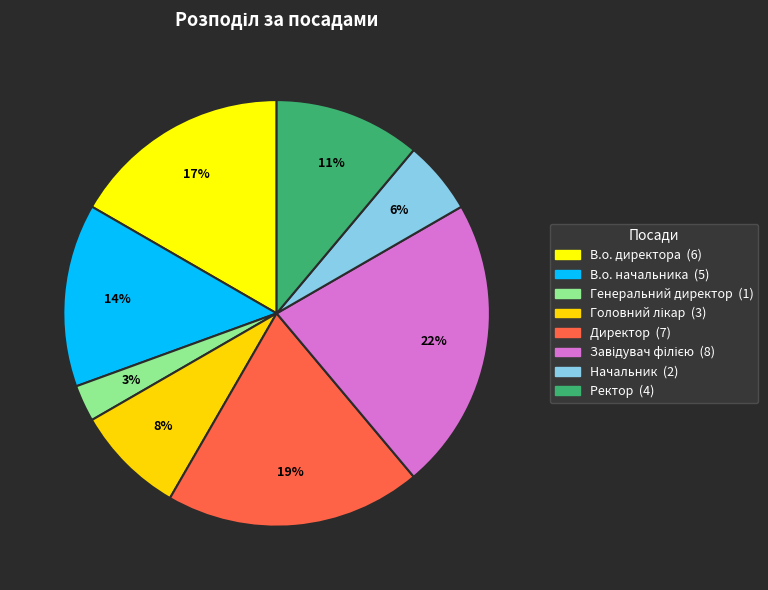

How many segments does this pie chart have?

8